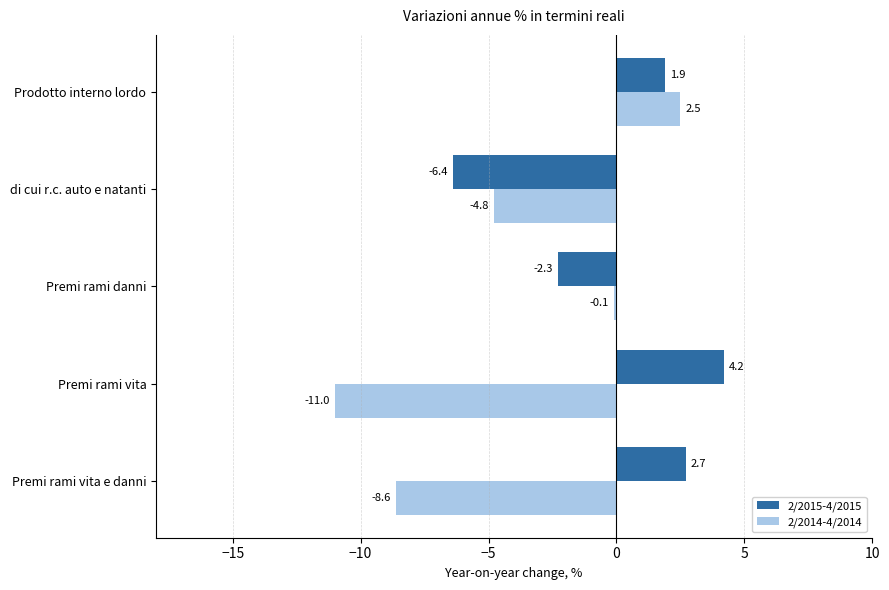

What is the total value across all series at di cui r.c. auto e natanti?

-11.2